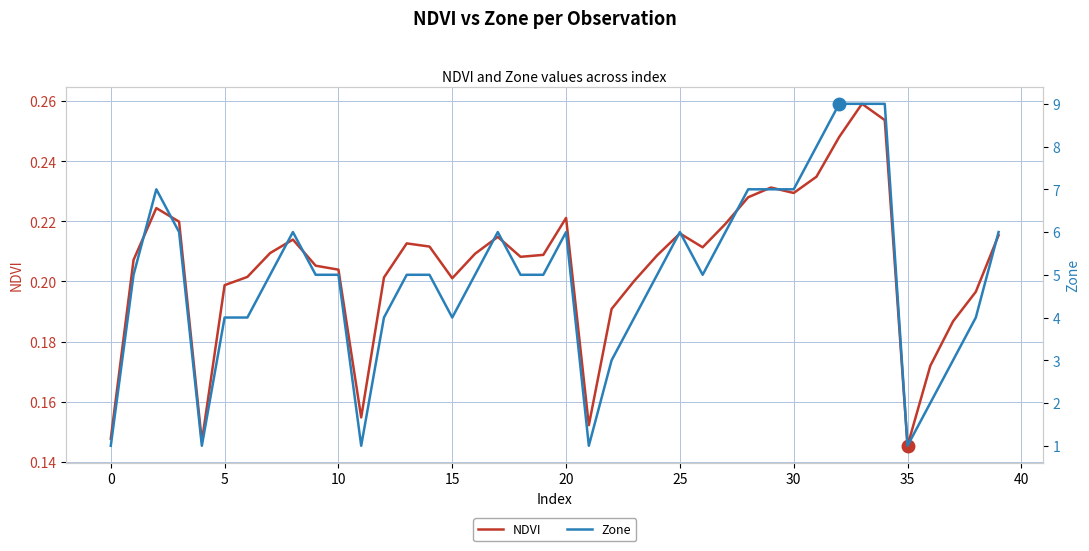

The NDVI series shows 0.3 at 5. True or false?

False